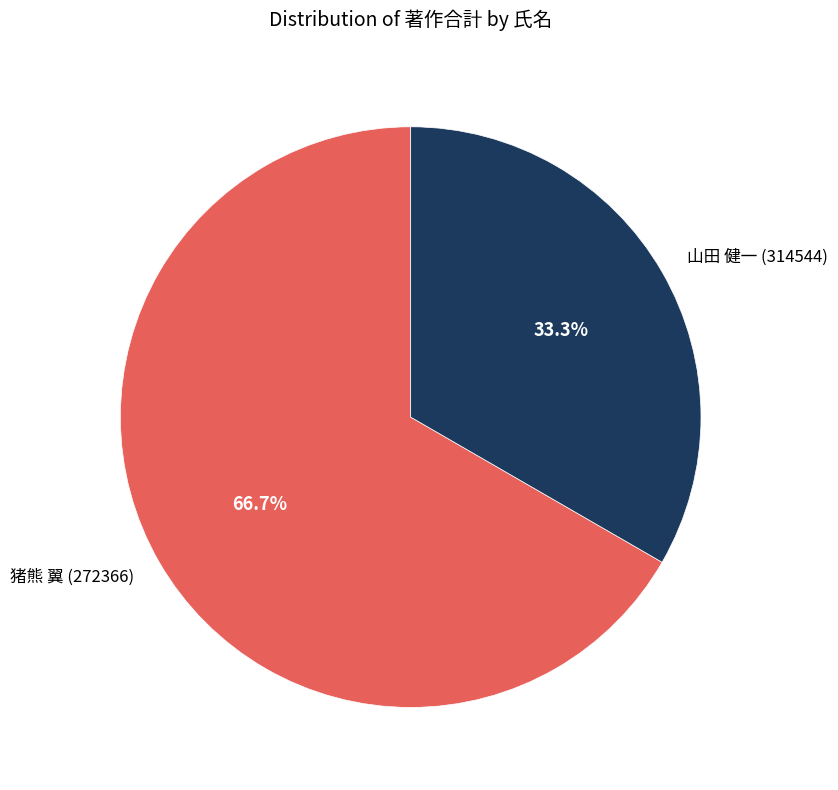

Count the number of slices in the pie.

2